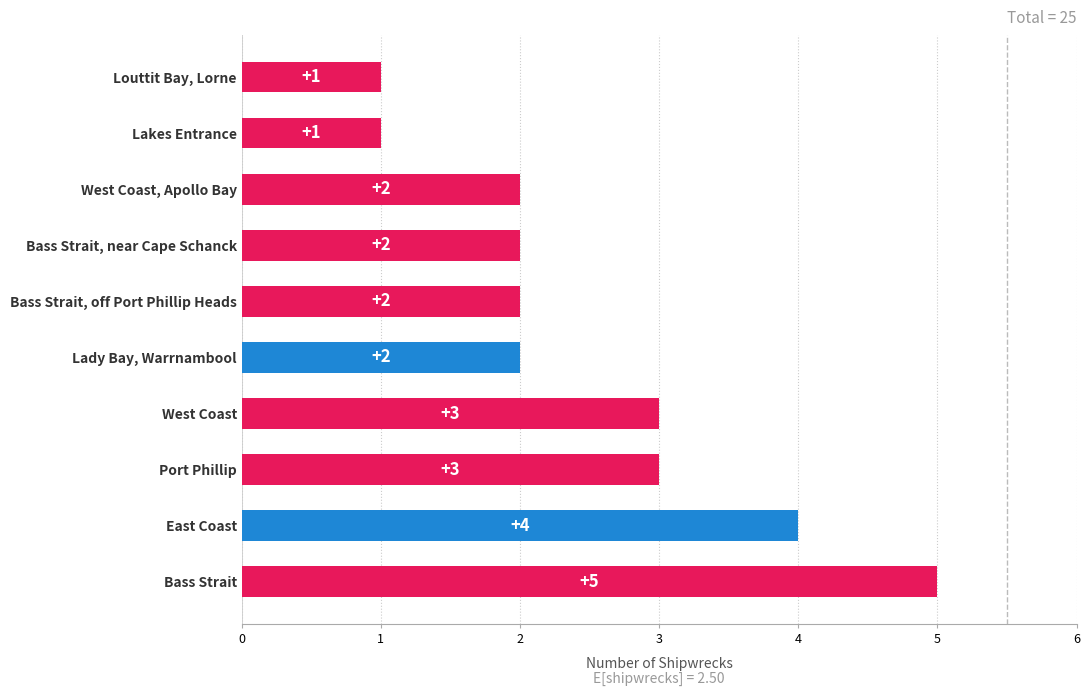

Reading bottom to top, list all the values displayed in this chart.

Bass Strait=5	East Coast=4	Port Phillip=3	West Coast=3	Lady Bay, Warrnambool=2	Bass Strait, off Port Phillip Heads=2	Bass Strait, near Cape Schanck=2	West Coast, Apollo Bay=2	Lakes Entrance=1	Louttit Bay, Lorne=1